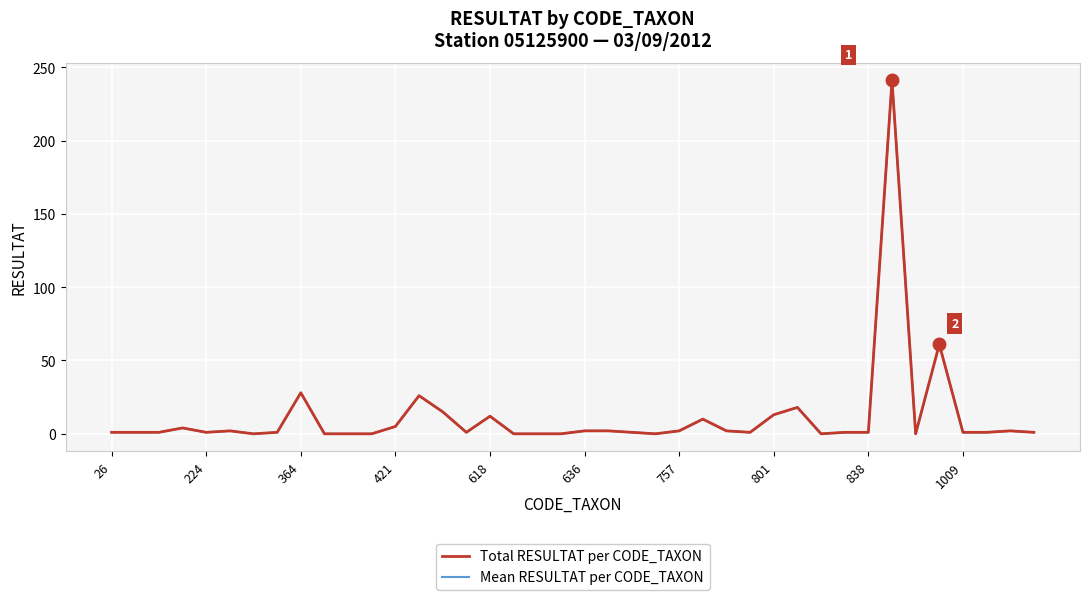

Does the chart have visible grid lines?

Yes